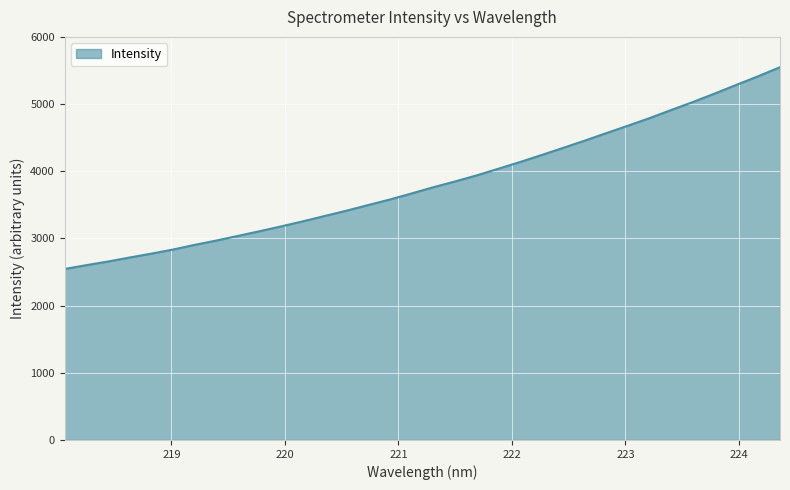

Count the number of data series in this chart.

1